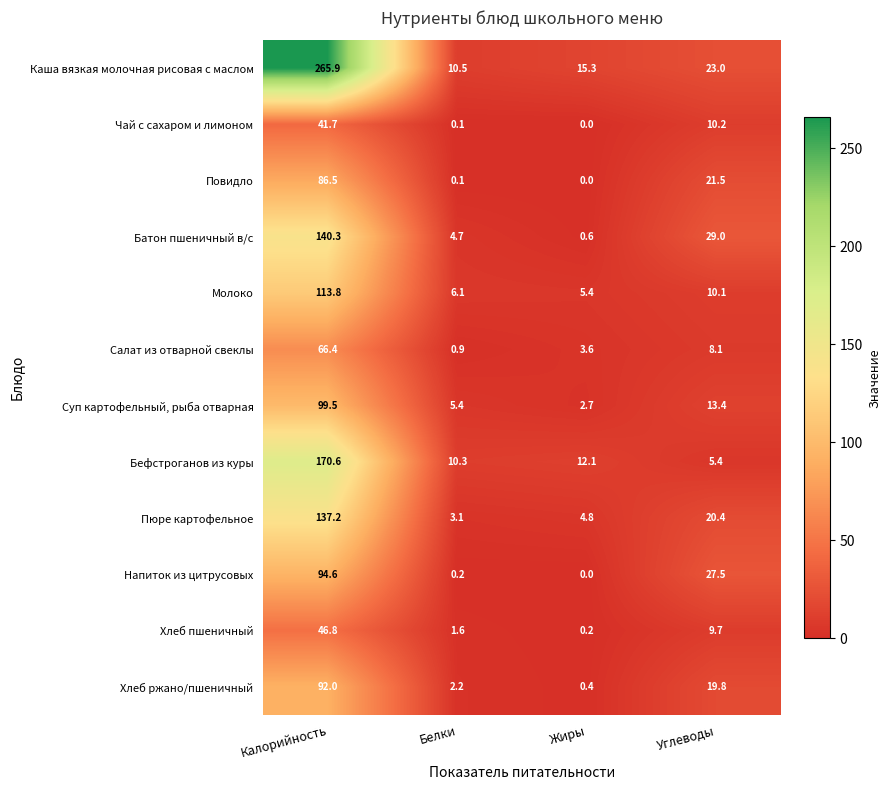

What is the average value of the Чай с сахаром и лимоном series?

13.0